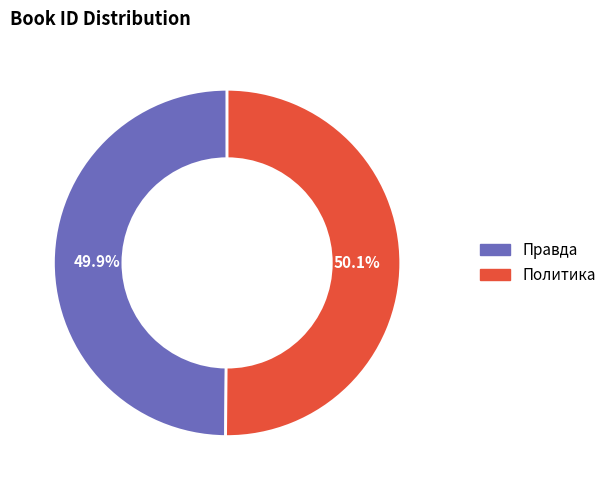

How much of the chart is everything except Политика?

49.9%